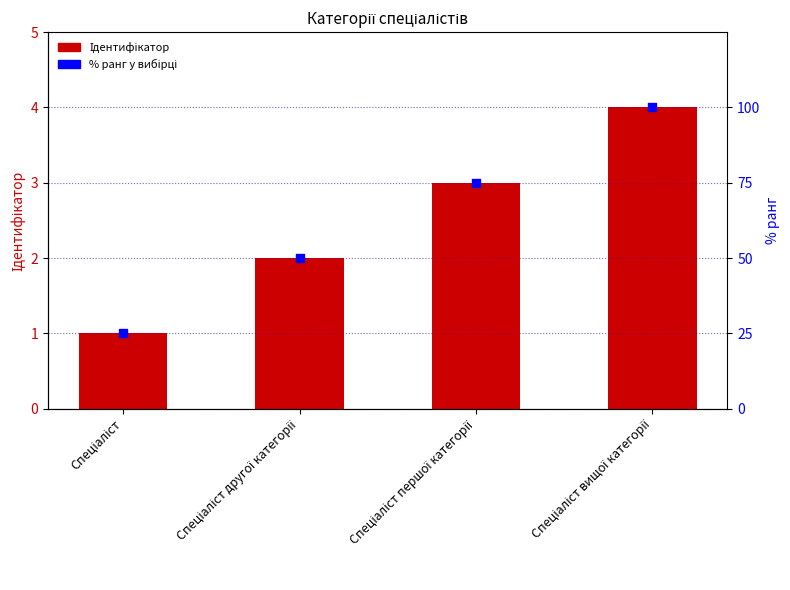

At which category is the sum across all series the highest?

Спеціаліст вищої категорії